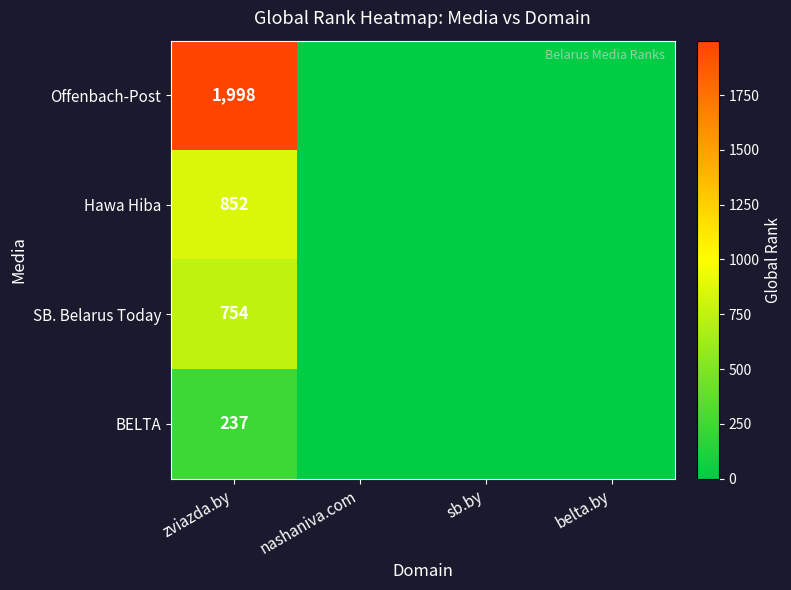

What is the total value across all series at zviazda.by?

3841